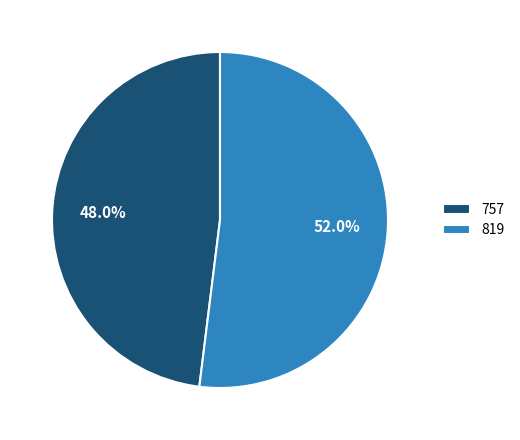

Is there a majority slice in this chart?

Yes